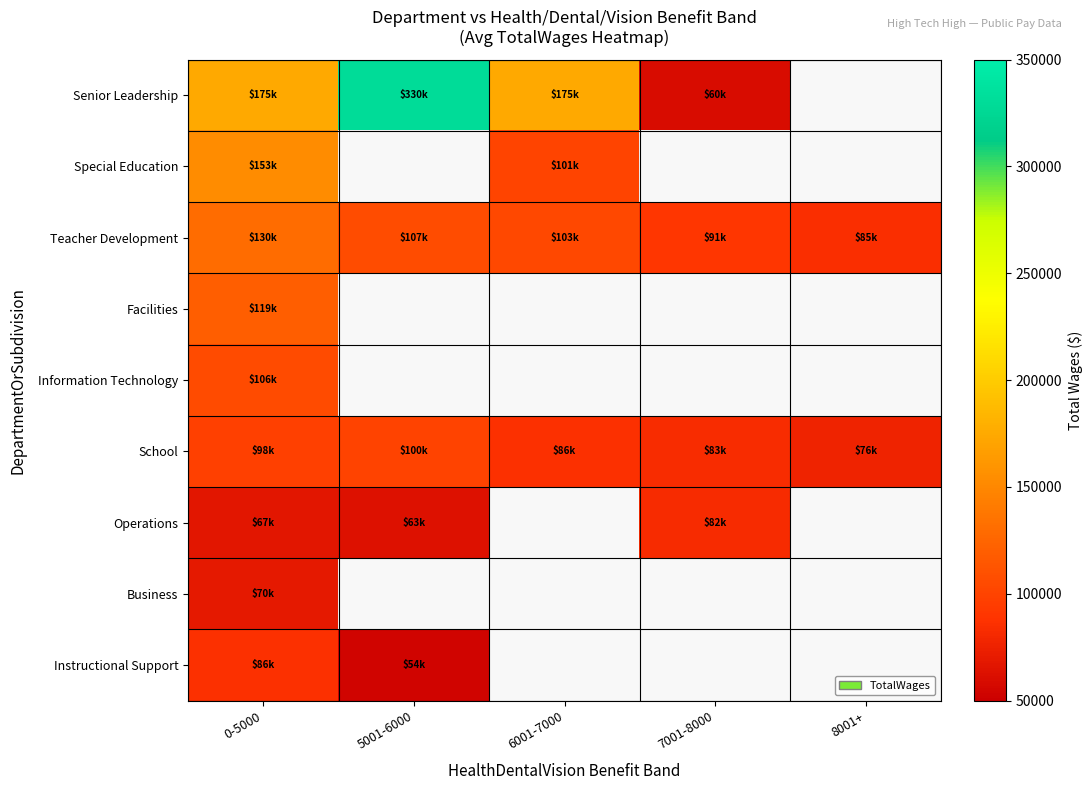

Which category has the highest value in the Operations series?

7001-8000